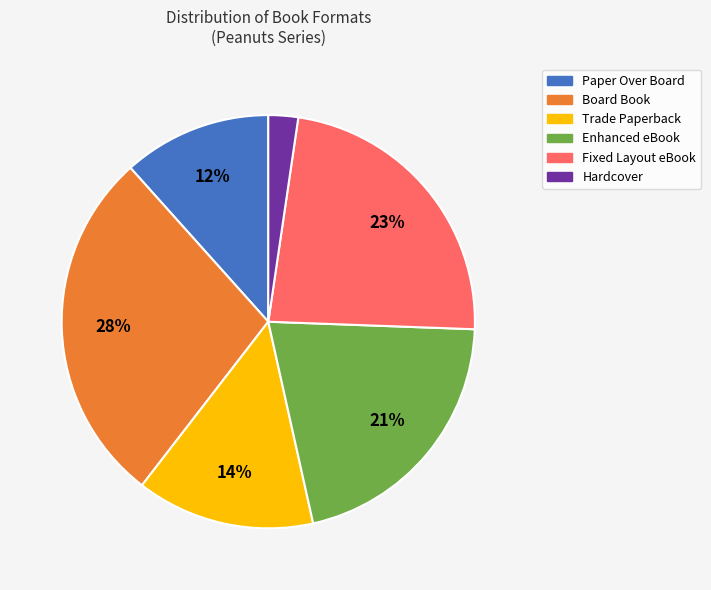

Which category has the biggest portion of the pie?

Board Book